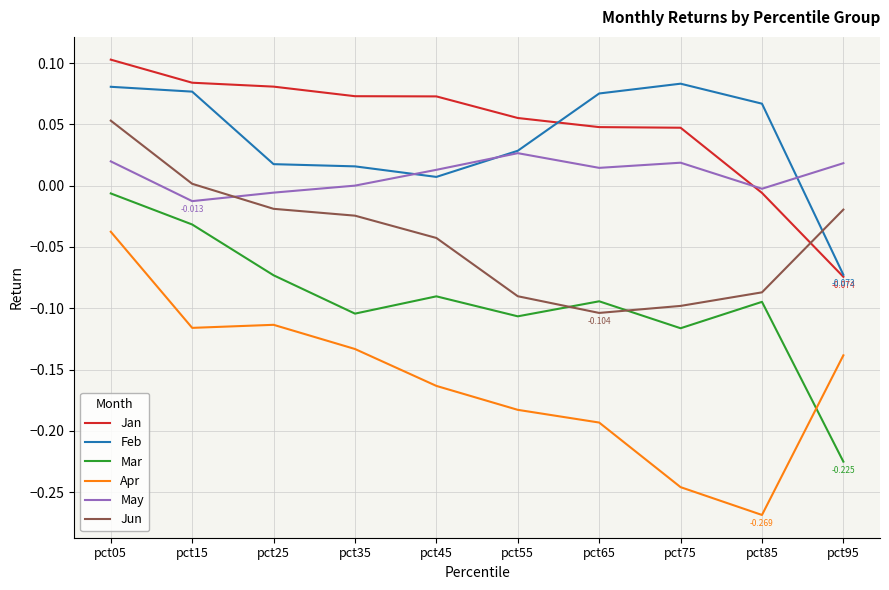

Where is Feb nearest to the value 0?

pct45